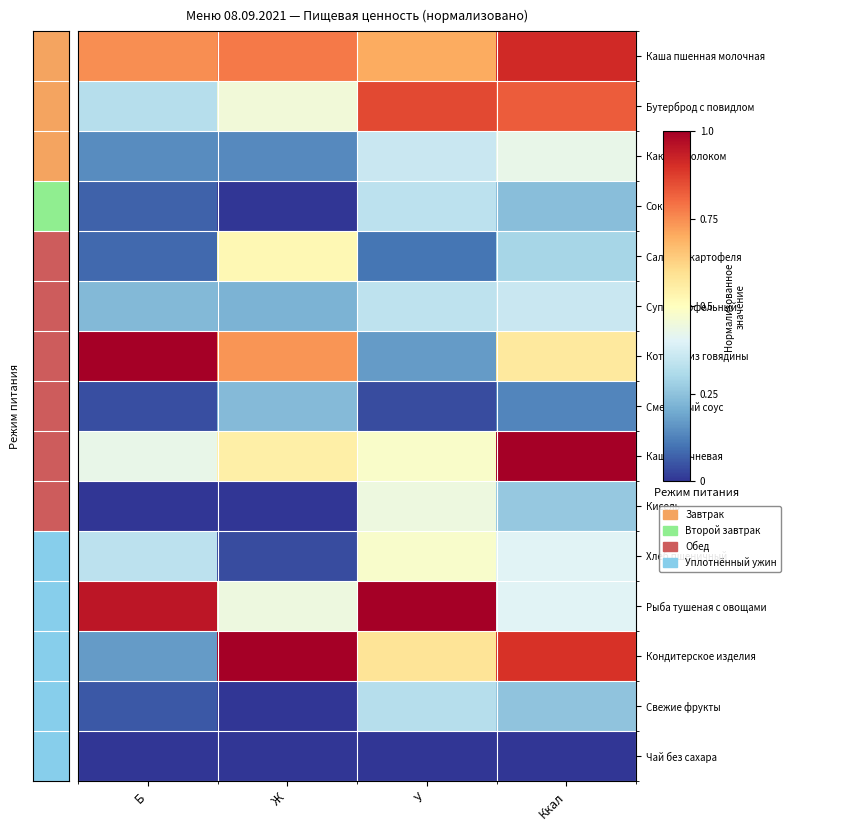

Between Ж and У, which is larger?

Ж